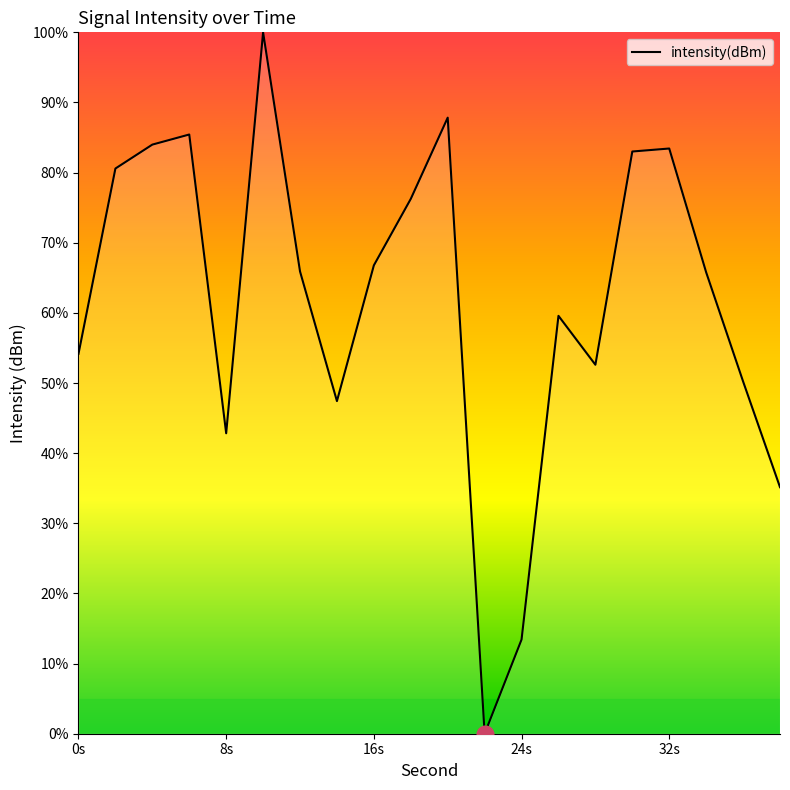

What is the greatest value displayed?

100.0